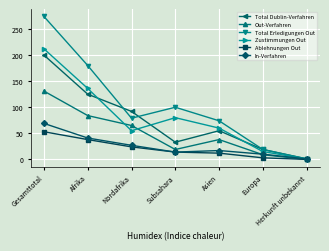

List the labels in order of Total Dublin-Verfahren value, smallest first.

Herkunft unbekannt, Europa, Subsahara, Asien, Nordafrika, Afrika, Gesamttotal